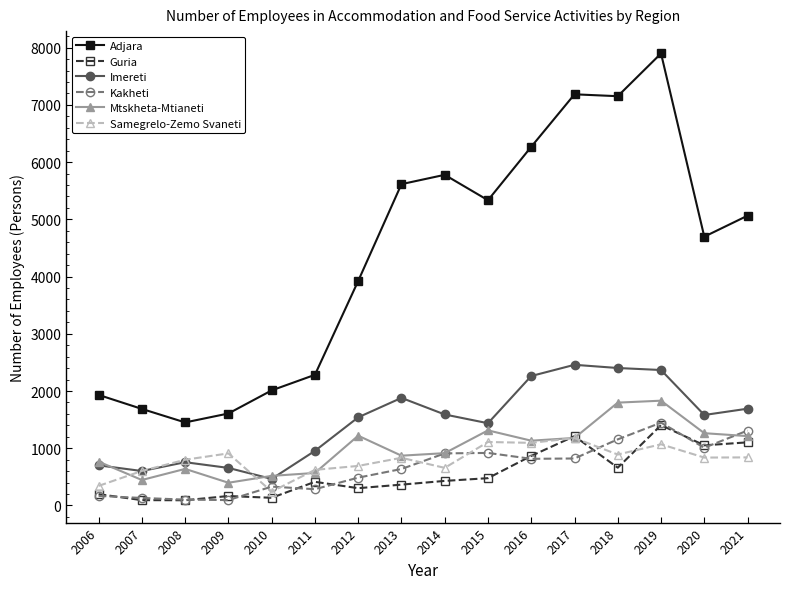

What is the difference between the maximum and minimum values in the Guria series?

1313